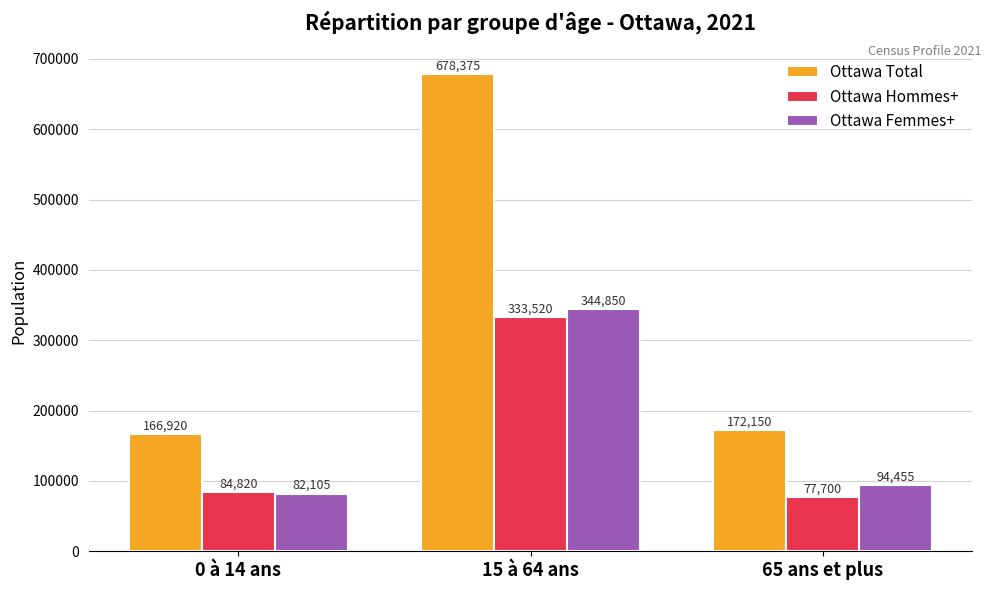

At 15 à 64 ans, list the series in order from smallest to largest.

Ottawa Hommes+, Ottawa Femmes+, Ottawa Total